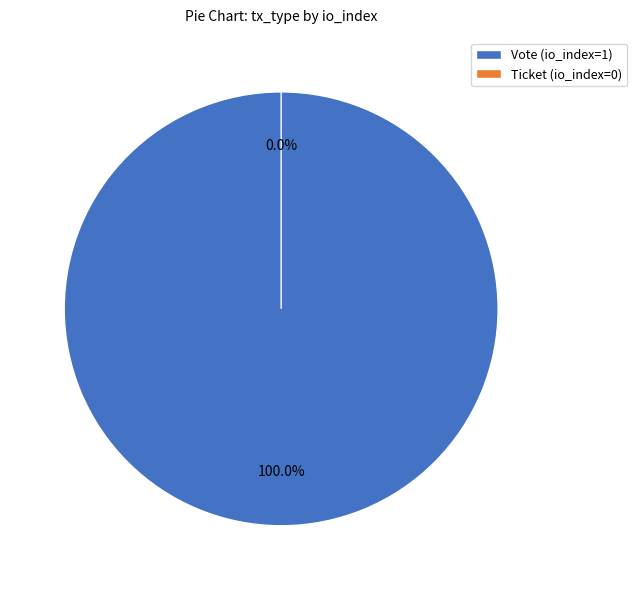

True or false: Vote (io_index=1) accounts for 100% of the total.

True